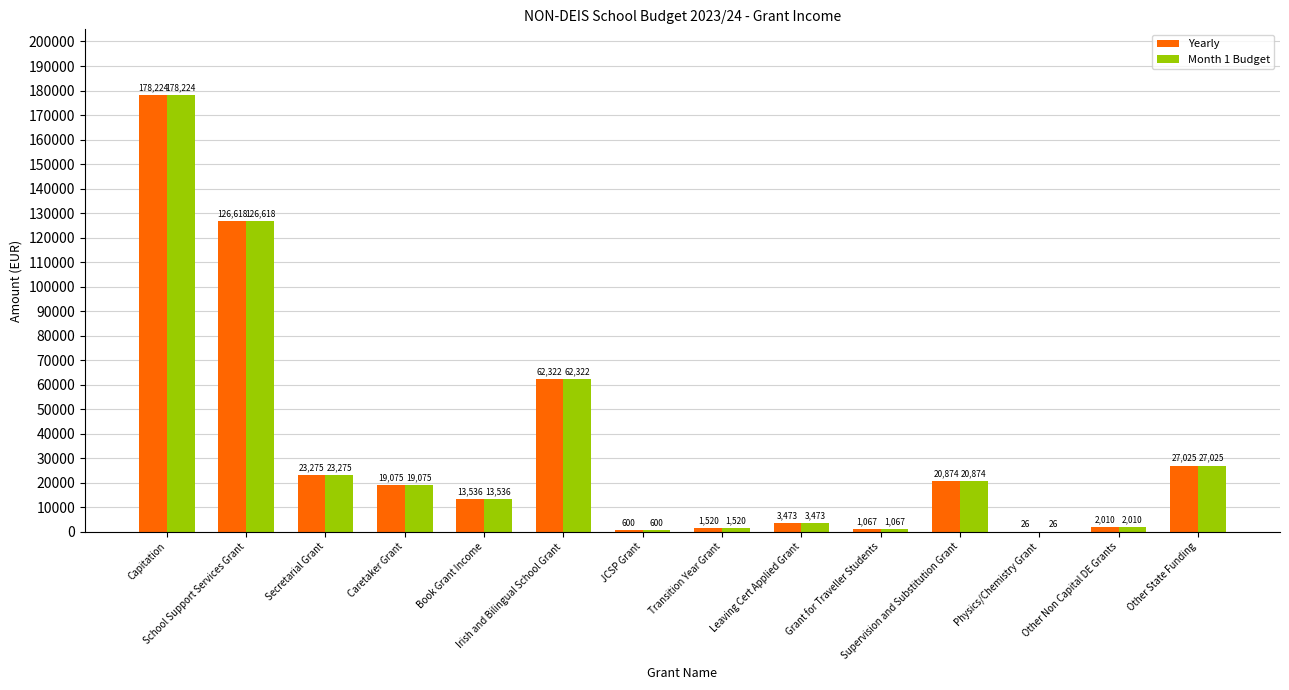

What is the greatest value displayed?

178224.0